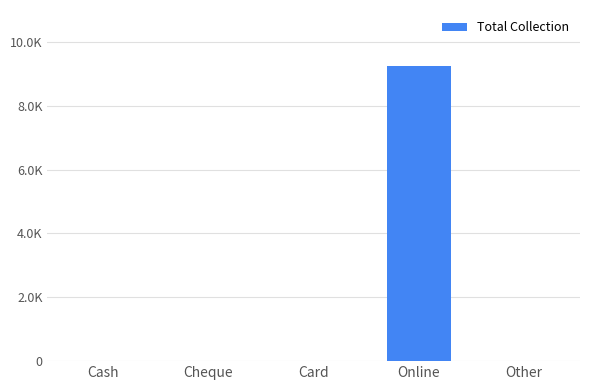

Are the bars horizontal?

No